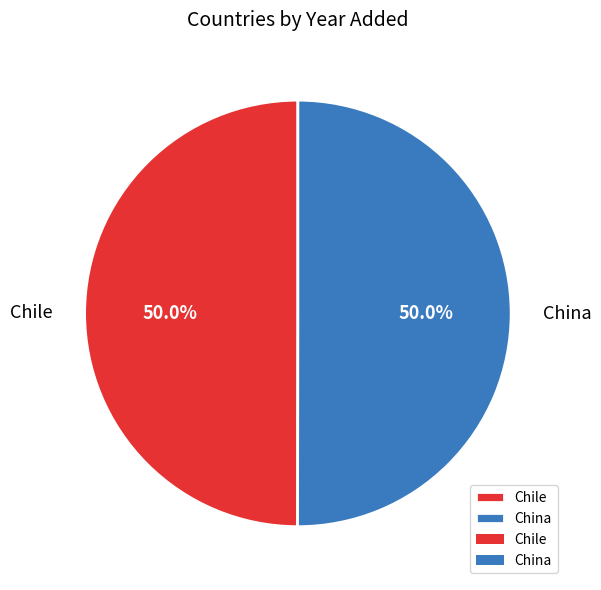

What is the ratio of the value at China to the value at Chile?

1.0